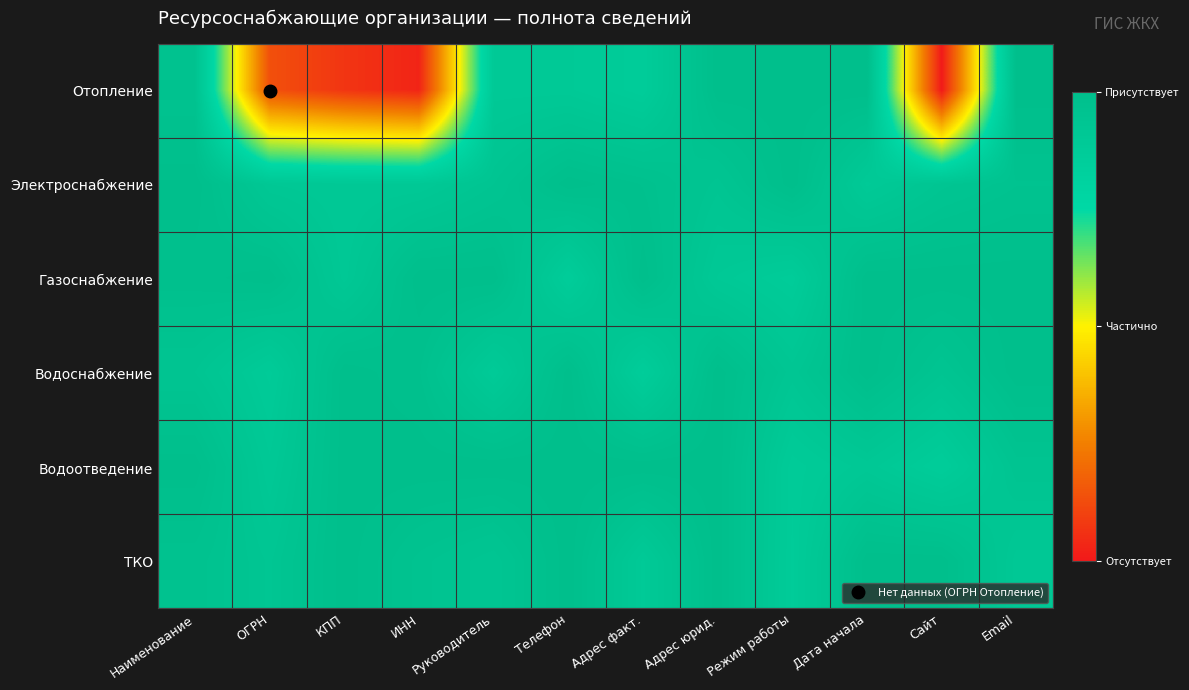

Reading left to right, transcribe all the data shown in this chart.

Отопление: Наименование=1.0	ОГРН=0.1	КПП=0.1	ИНН=0.0	Руководитель=0.9	Телефон=0.9	Адрес факт.=0.9	Адрес юрид.=1.0	Режим работы=1.0	Дата начала=1.0	Сайт=0.0	Email=1.0
Электроснабжение: Наименование=1.0	ОГРН=0.9	КПП=0.9	ИНН=0.9	Руководитель=0.9	Телефон=1.0	Адрес факт.=1.0	Адрес юрид.=0.9	Режим работы=1.0	Дата начала=0.9	Сайт=0.9	Email=1.0
Газоснабжение: Наименование=1.0	ОГРН=1.0	КПП=0.9	ИНН=1.0	Руководитель=1.0	Телефон=0.9	Адрес факт.=1.0	Адрес юрид.=0.9	Режим работы=0.9	Дата начала=1.0	Сайт=1.0	Email=1.0
Водоснабжение: Наименование=0.9	ОГРН=0.9	КПП=1.0	ИНН=1.0	Руководитель=0.9	Телефон=1.0	Адрес факт.=0.9	Адрес юрид.=1.0	Режим работы=0.9	Дата начала=1.0	Сайт=0.9	Email=1.0
Водоотведение: Наименование=1.0	ОГРН=0.9	КПП=1.0	ИНН=1.0	Руководитель=1.0	Телефон=1.0	Адрес факт.=1.0	Адрес юрид.=1.0	Режим работы=0.9	Дата начала=0.9	Сайт=0.9	Email=0.9
ТКО: Наименование=1.0	ОГРН=0.9	КПП=1.0	ИНН=1.0	Руководитель=0.9	Телефон=1.0	Адрес факт.=0.9	Адрес юрид.=1.0	Режим работы=0.9	Дата начала=1.0	Сайт=1.0	Email=0.9